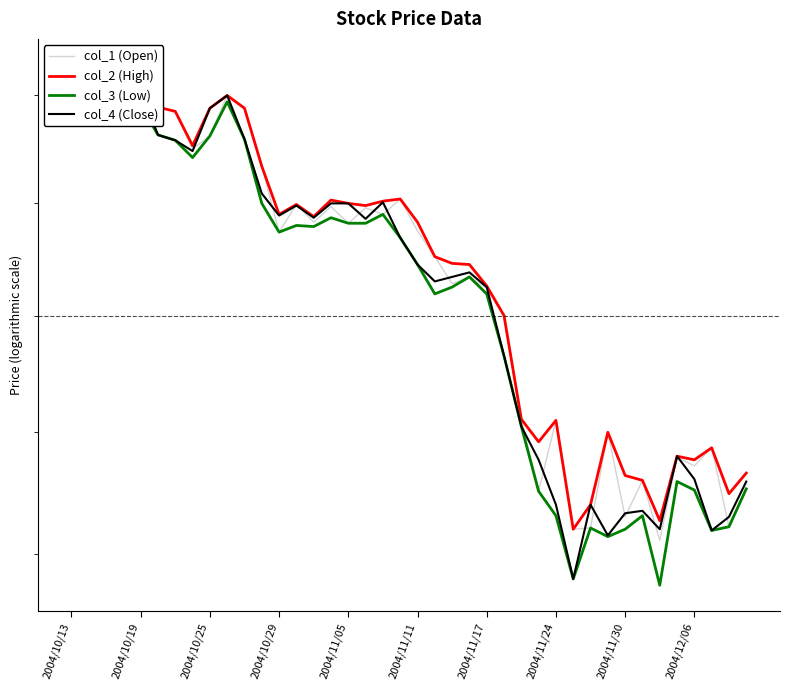

True or false: col_2 (High) and col_1 (Open) intersect in this chart.

False